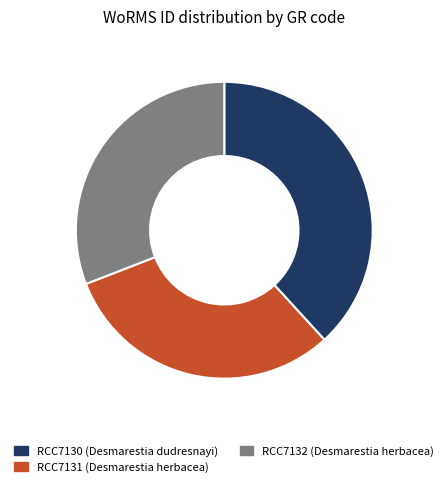

Is the sum of RCC7132 (Desmarestia herbacea) and RCC7130 (Desmarestia dudresnayi) greater than half?

Yes